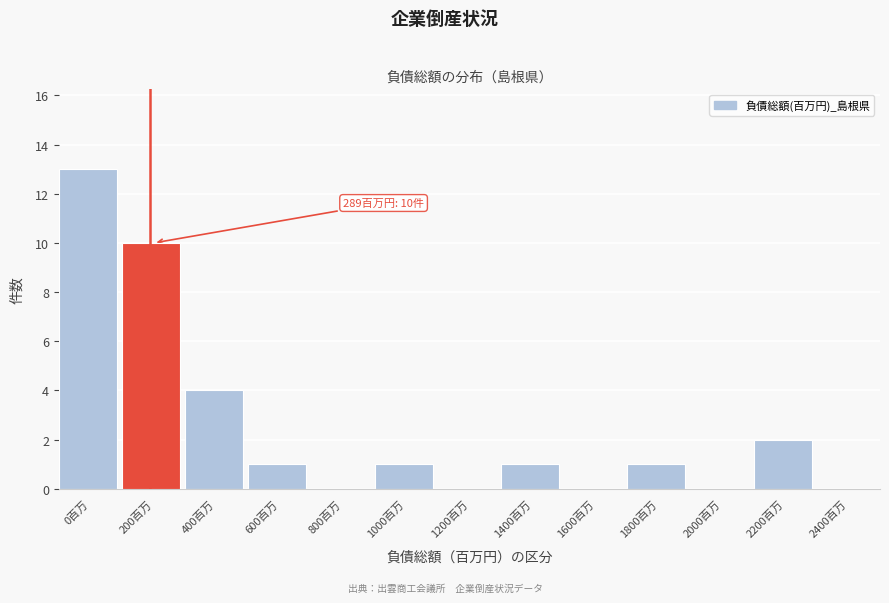

Reading right to left, what are all the values shown in this chart?

2400百万=0	2200百万=2	2000百万=0	1800百万=1	1600百万=0	1400百万=1	1200百万=0	1000百万=1	800百万=0	600百万=1	400百万=4	200百万=10	0百万=13